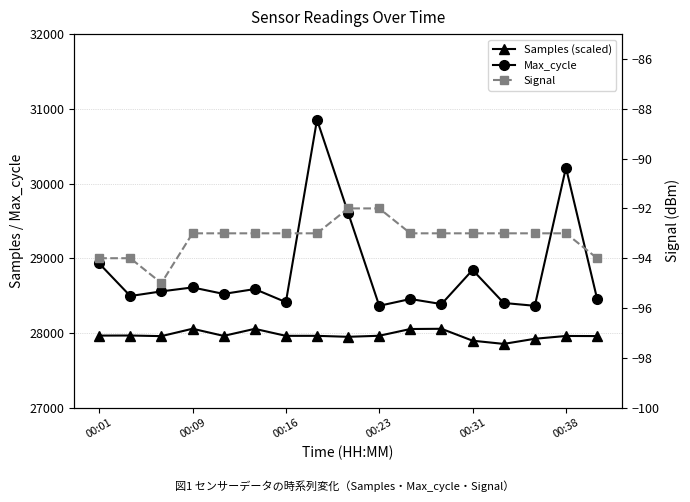

What are all the series names shown in the legend?

Samples (scaled), Max_cycle, Signal